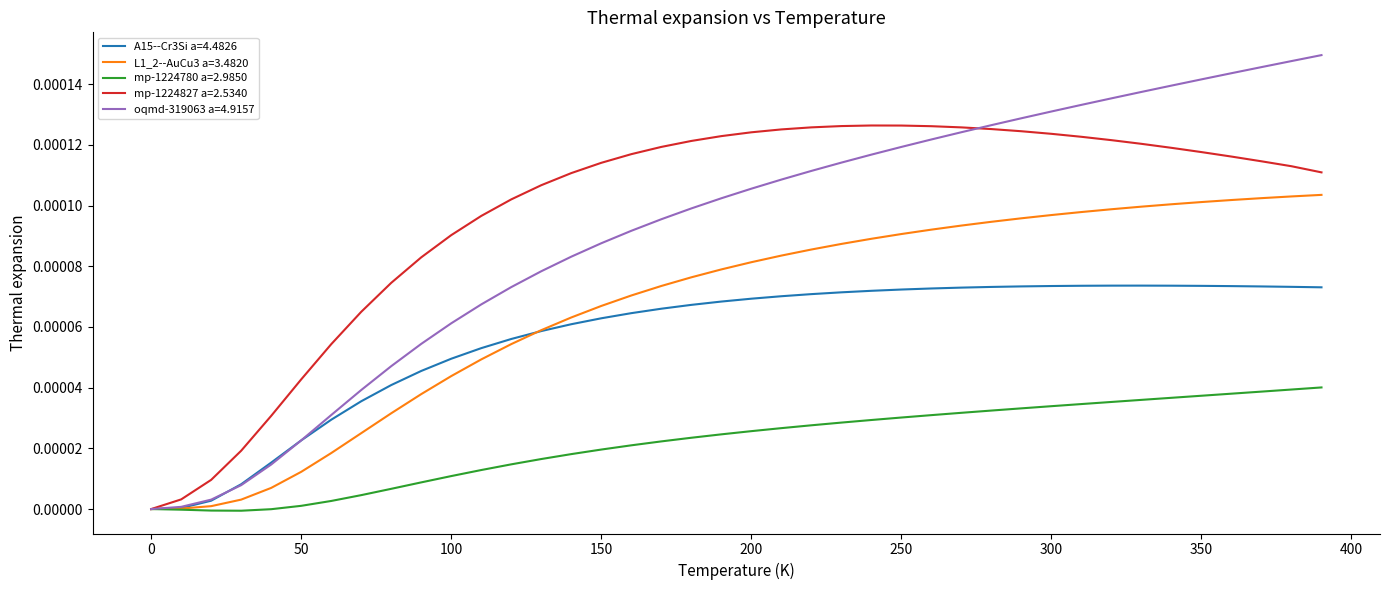

Which series has the widest spread of values?

oqmd-319063 a=4.9157